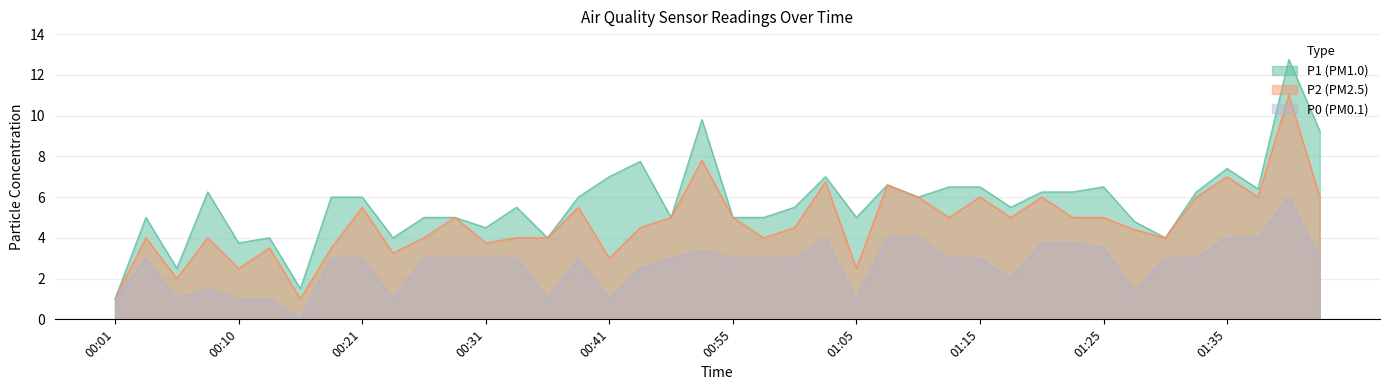

Which series has the widest spread of values?

P1